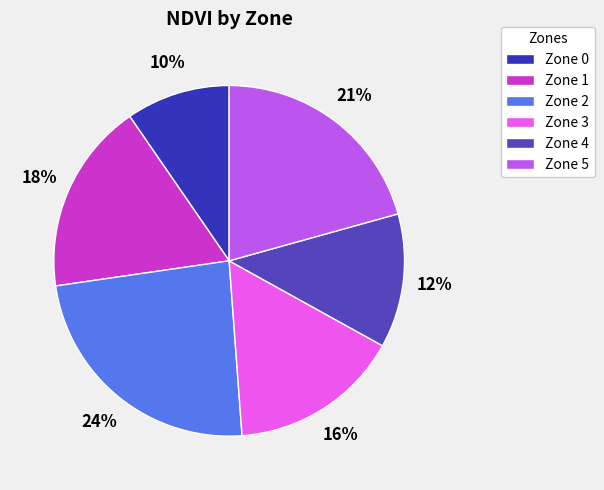

Count the number of slices in the pie.

6